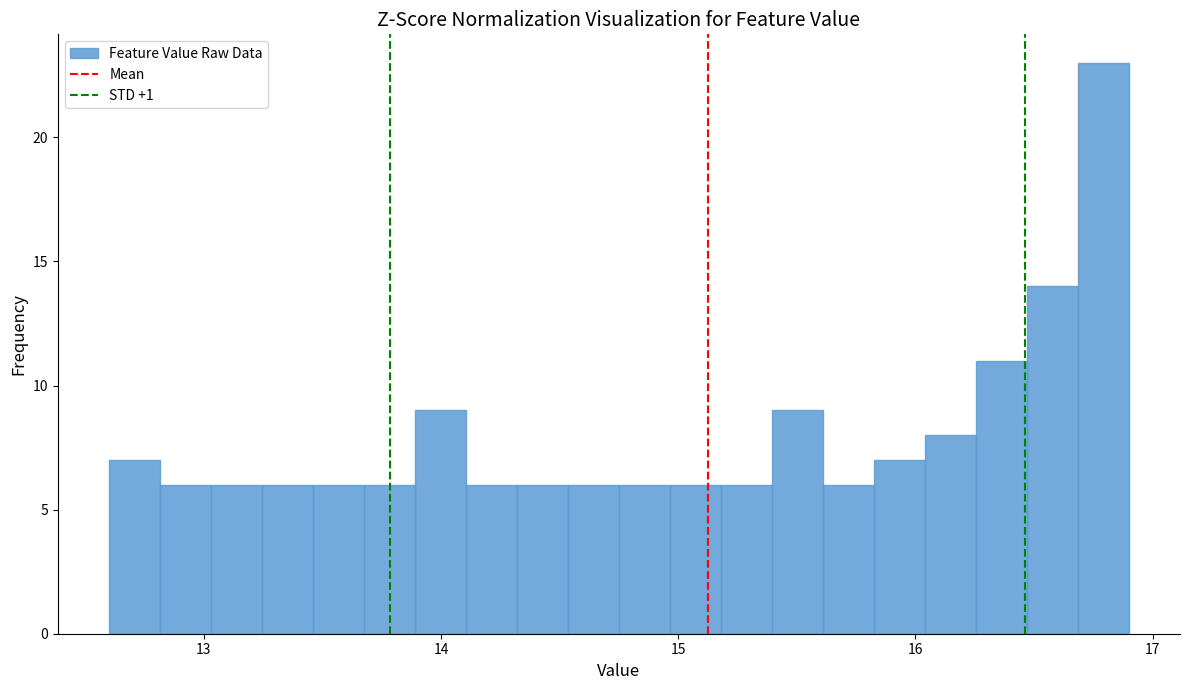

Read against the x-axis, roughly where is the centre of the tallest bar?

16.8